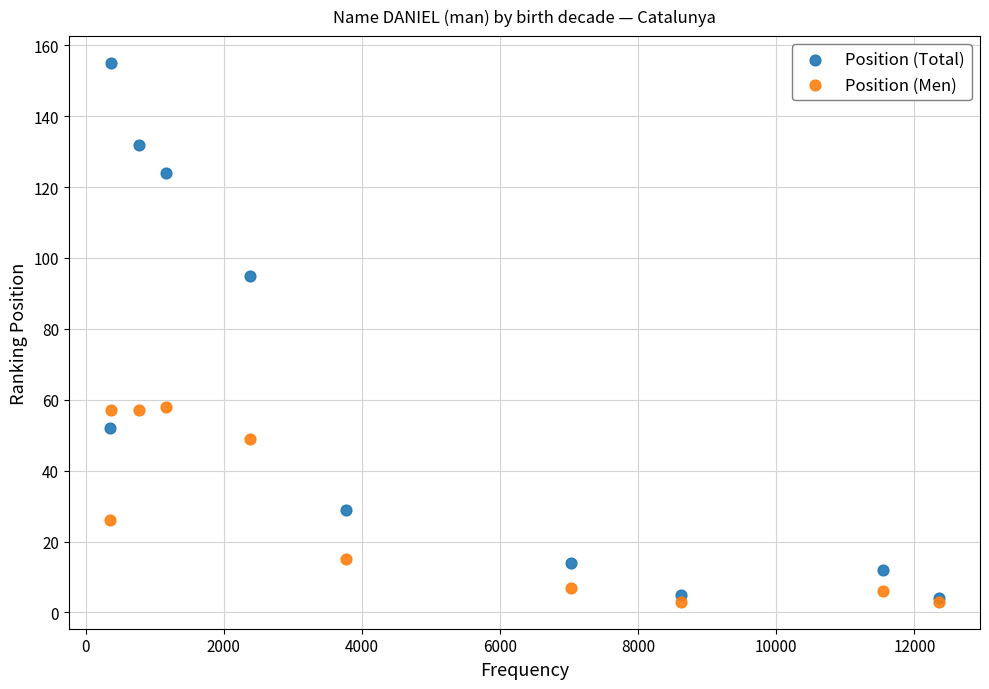

Across all series, what Y value is closest to 79?

95